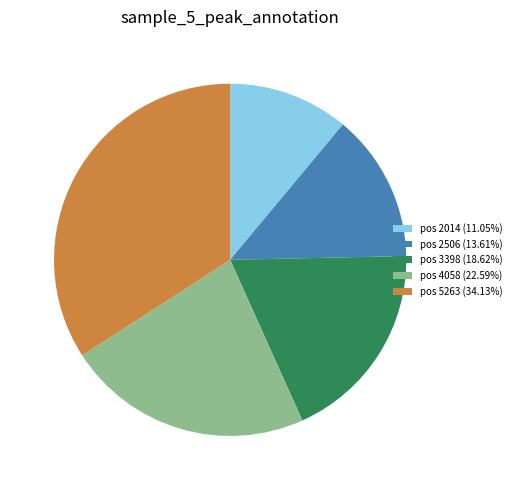

Combined, do pos 2506 (13.61%) and pos 3398 (18.62%) account for over 50%?

No